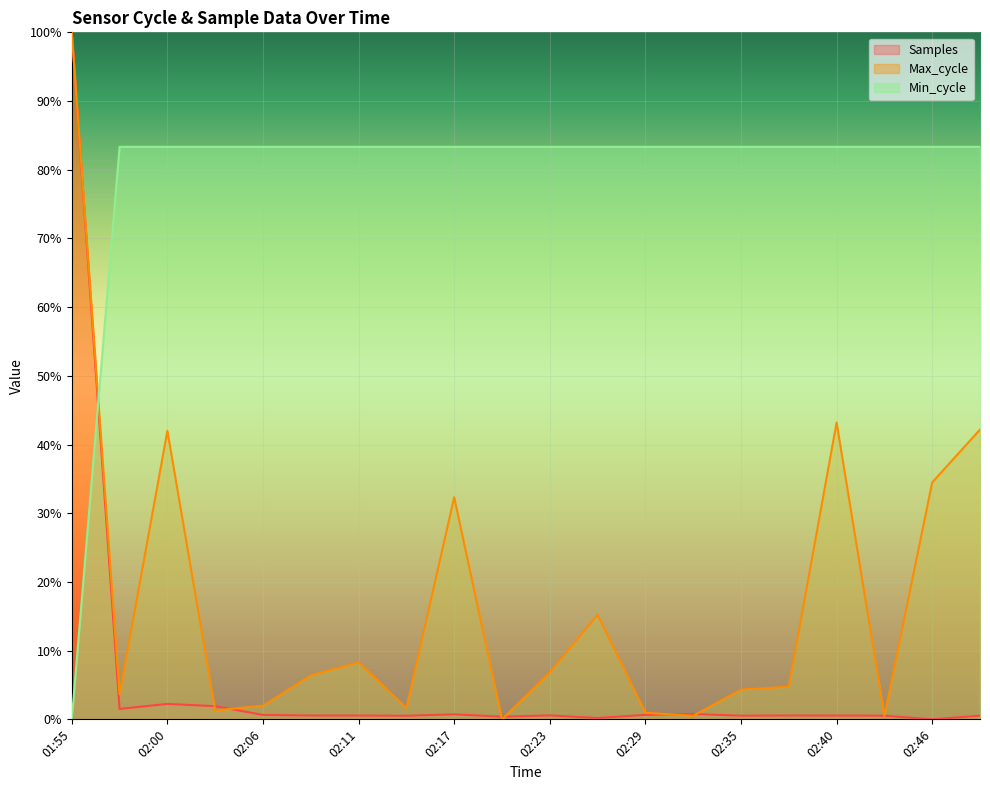

The Min_cycle series shows 1.3 at 02:03. True or false?

False